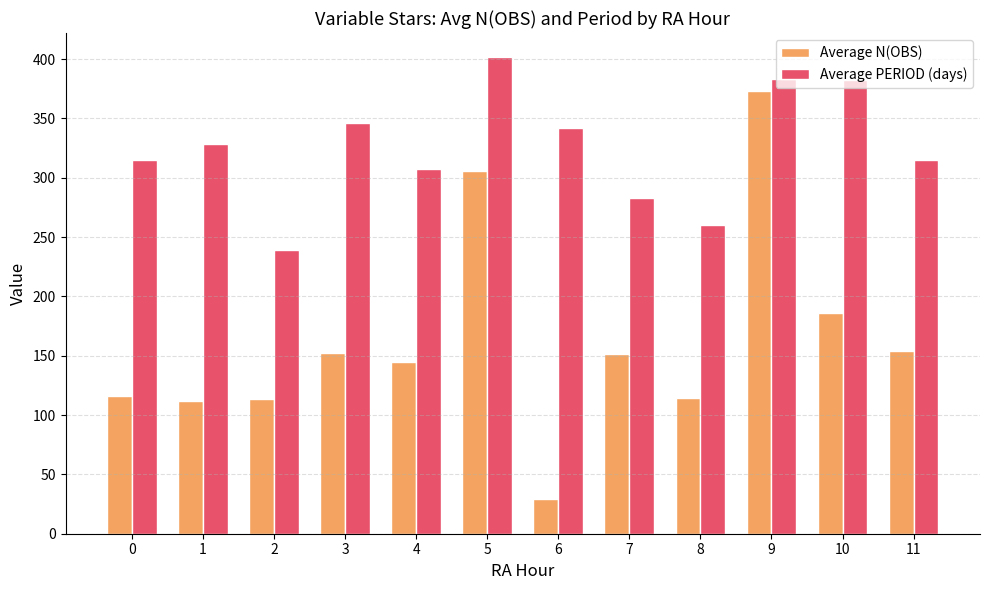

What is the minimum value shown in the chart?

29.0